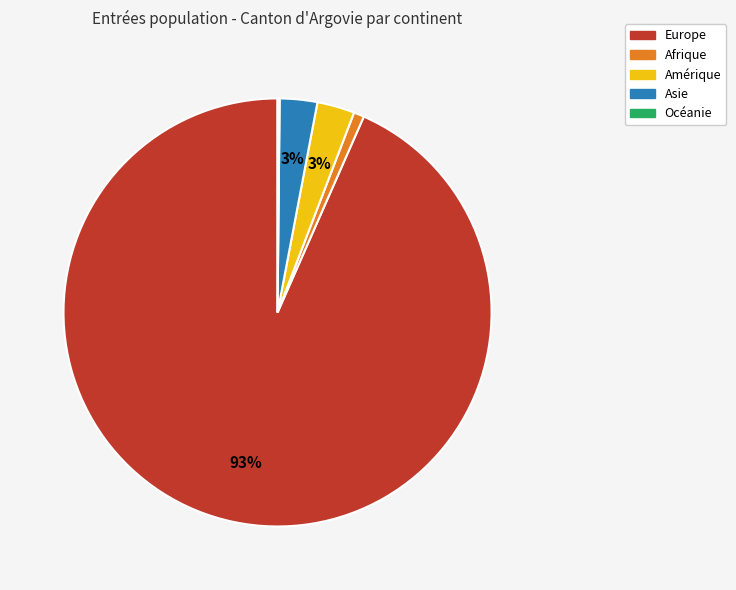

Which slice is the largest?

Europe